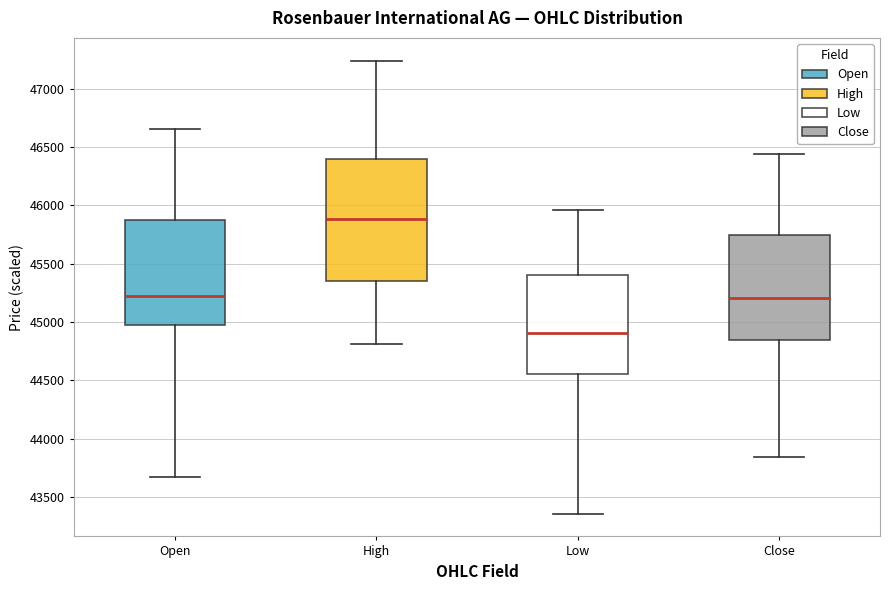

Comparing the boxes themselves (not the whiskers), which one is the tallest?

High